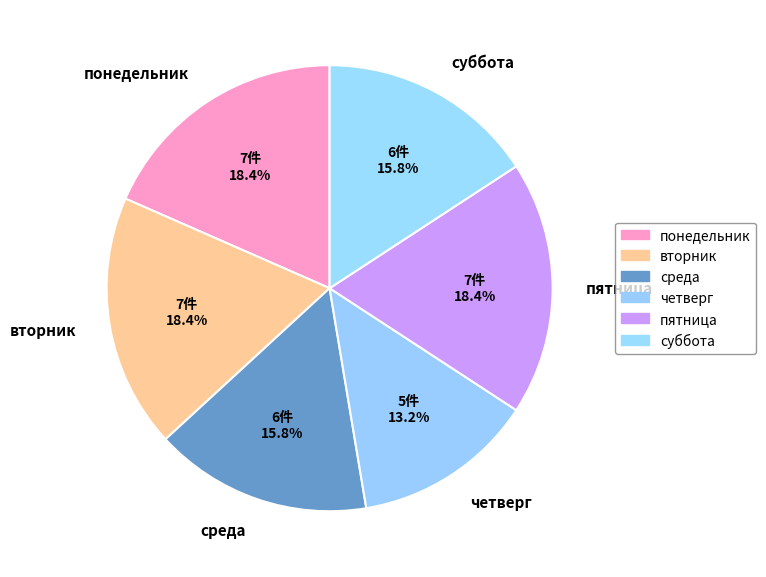

Is there any slice that represents more than half of the pie?

No